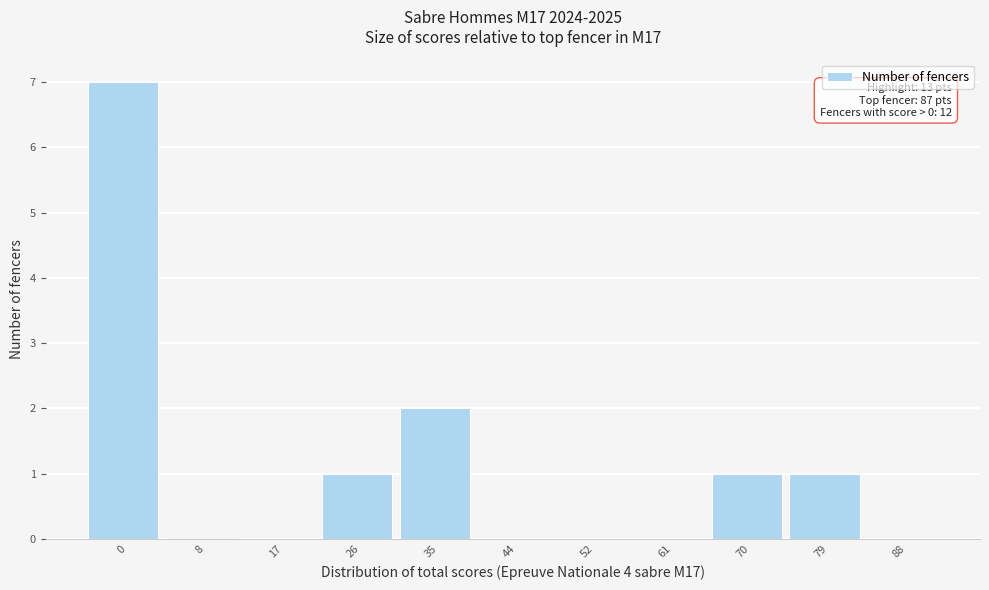

Reading right to left, list all the values displayed in this chart.

88=0	79=1	70=1	61=0	52=0	44=0	35=2	26=1	17=0	8=0	0=7